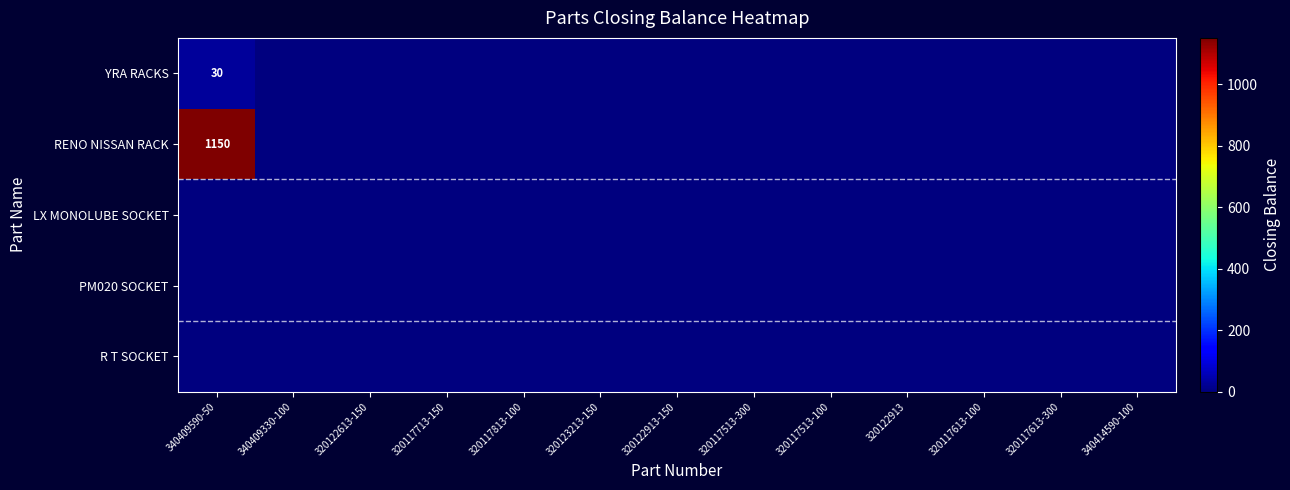

At which category does the chart reach its peak across all series?

340409590-50